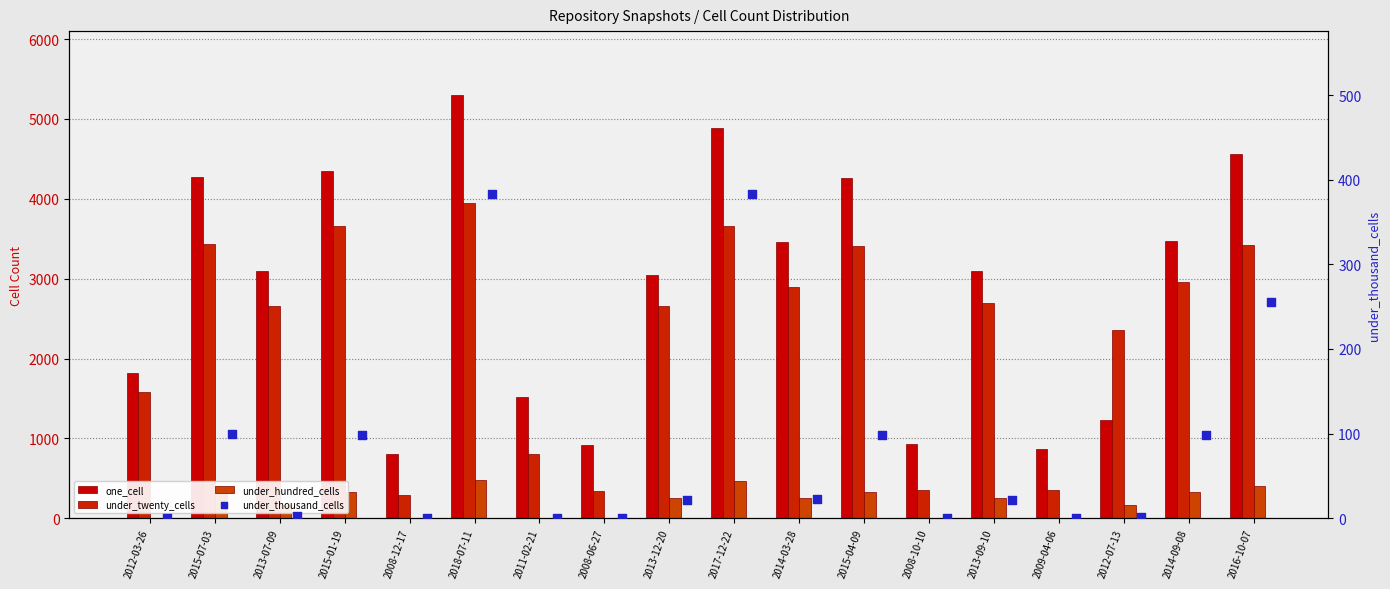

Which series reaches the minimum Y coordinate?

under_hundred_cells